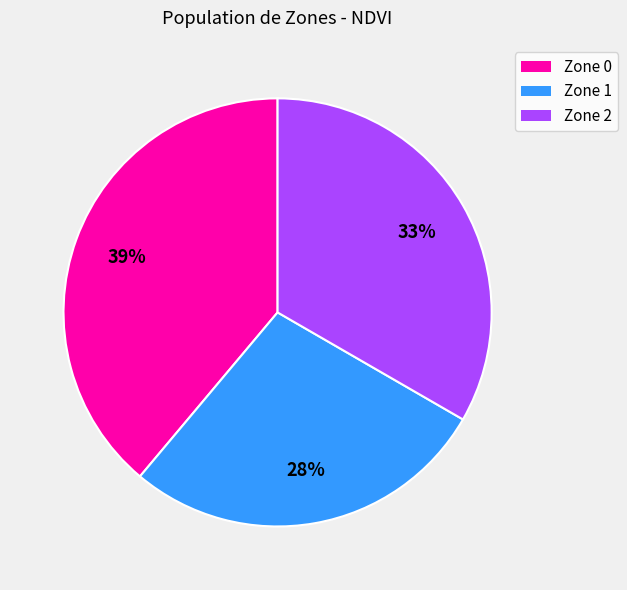

To the nearest percent, what percentage of the pie is Zone 1?

28%